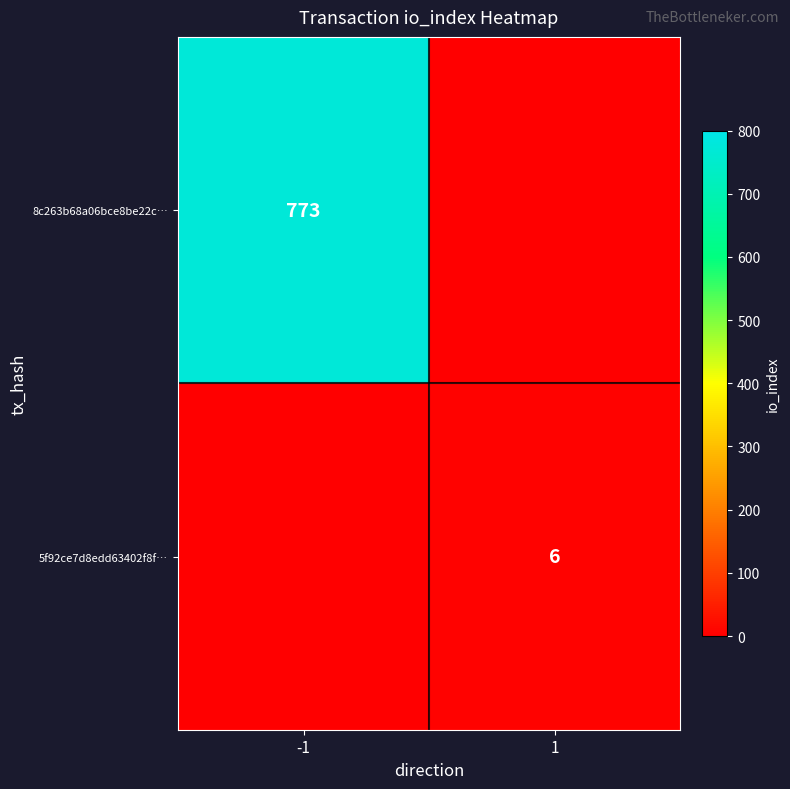

The 8c263b68a06bce8be22c… series shows 247 at -1. True or false?

False